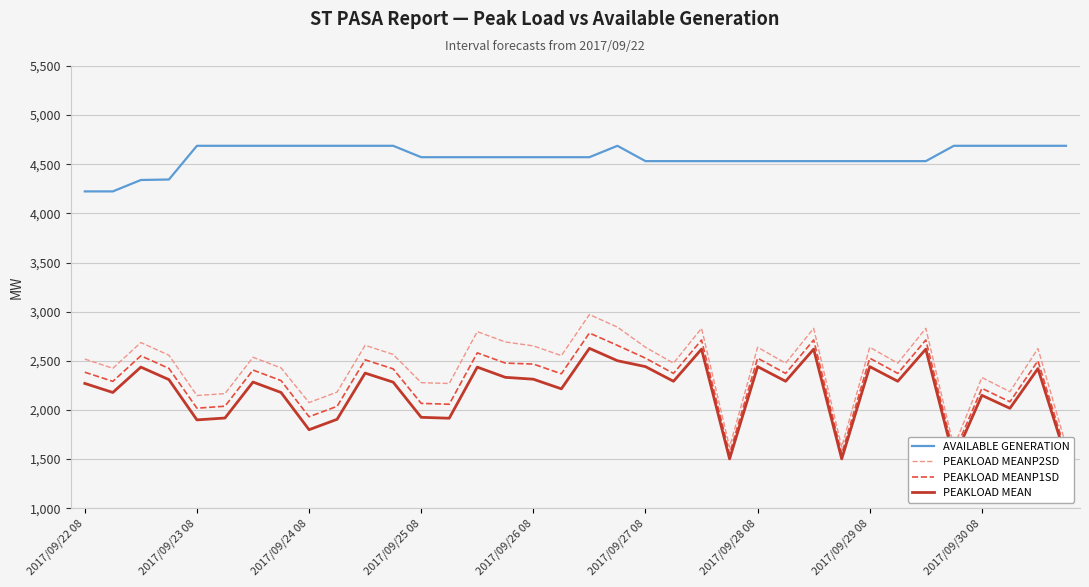

True or false: PEAKLOAD MEANP2SD and PEAKLOAD MEAN cross at least once.

False